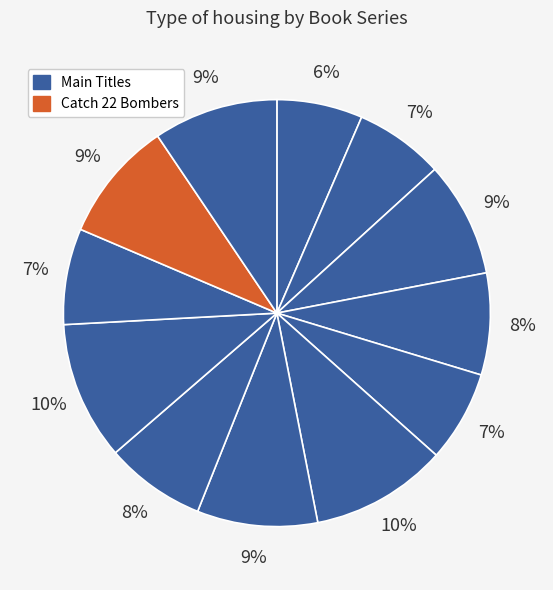

To the nearest percent, what is the average slice percentage?

8%